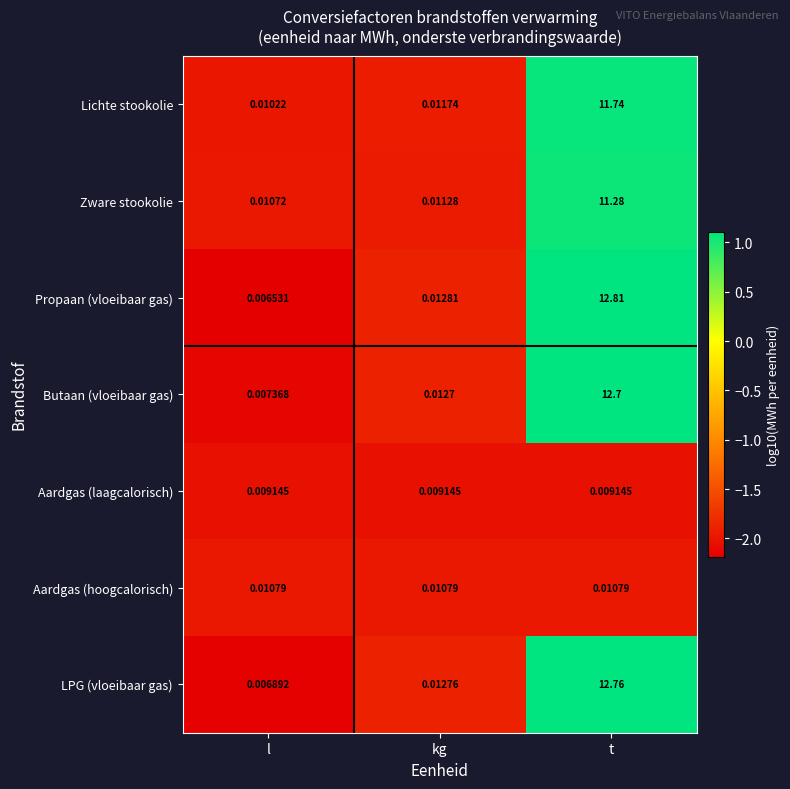

Which series has the largest total across all categories?

Propaan (vloeibaar gas)